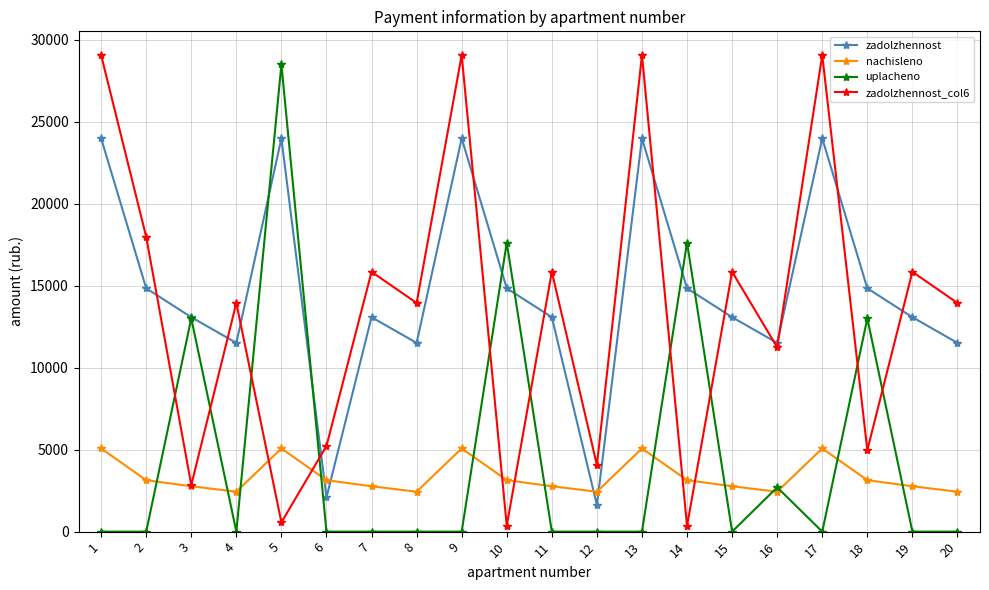

The uplacheno series shows 0.0 at 15. True or false?

True